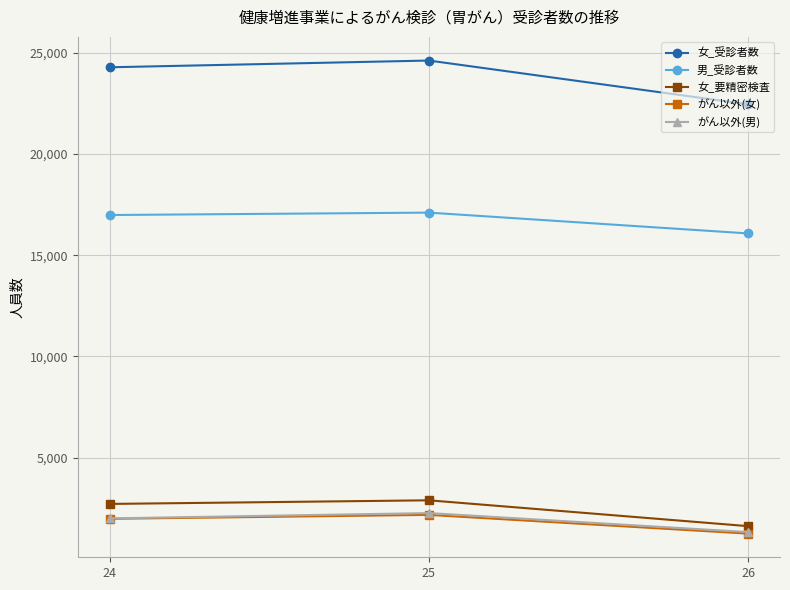

Reading left to right, list all the values displayed in this chart.

女_受診者数: 24=24284	25=24617	26=22453
男_受診者数: 24=16985	25=17104	26=16076
女_要精密検査: 24=2712	25=2891	26=1614
がん以外(女): 24=1977	25=2171	26=1245
がん以外(男): 24=1998	25=2260	26=1321